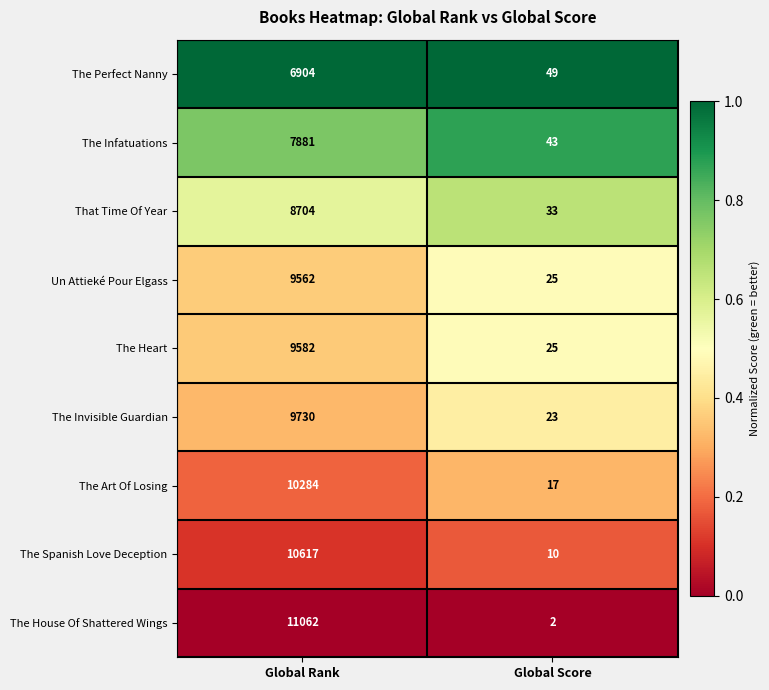

How many data points in Un Attieké Pour Elgass are less than 9562?

1